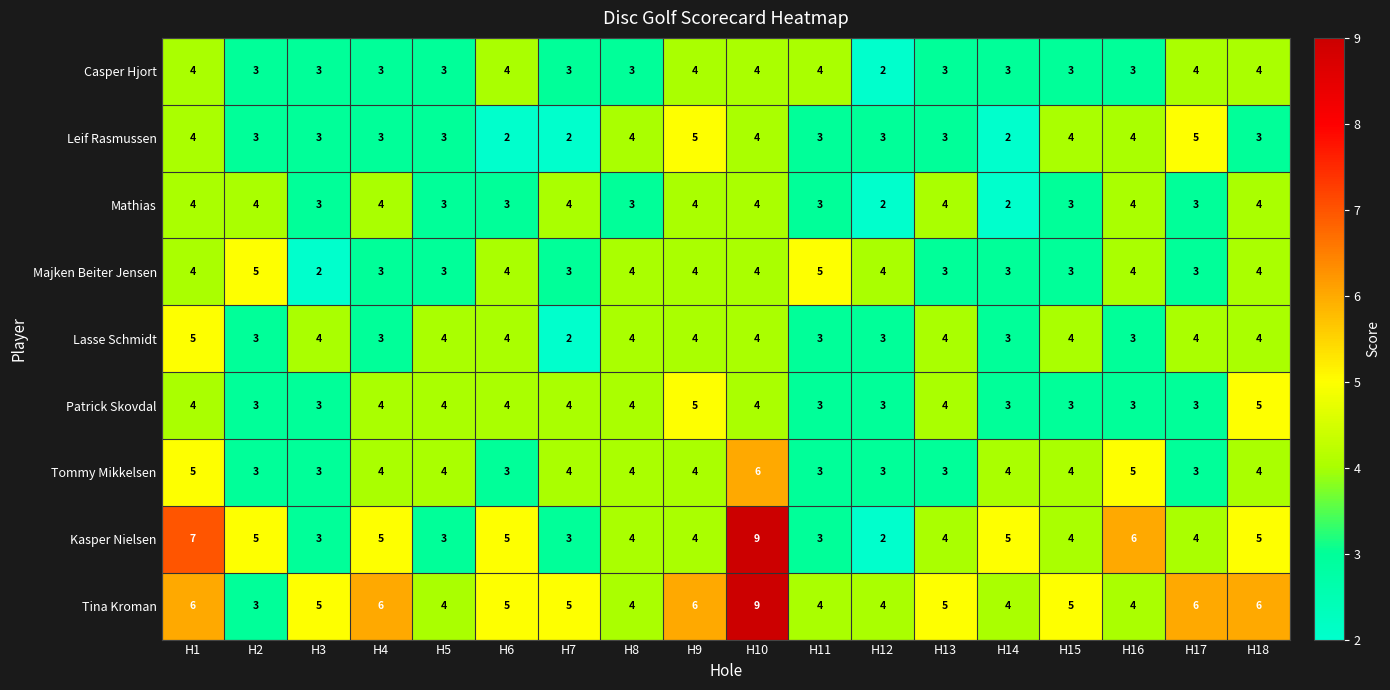

Count the number of categories in the chart.

18